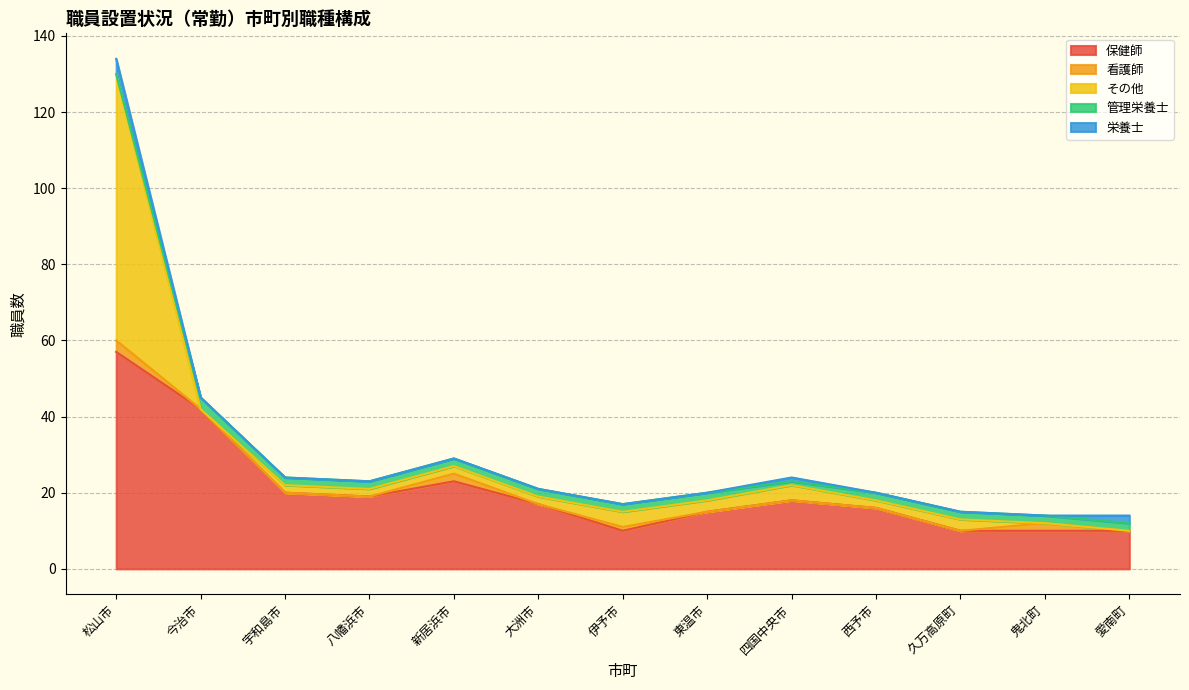

True or false: 管理栄養士 has more than 0 points higher than both neighbors.

True